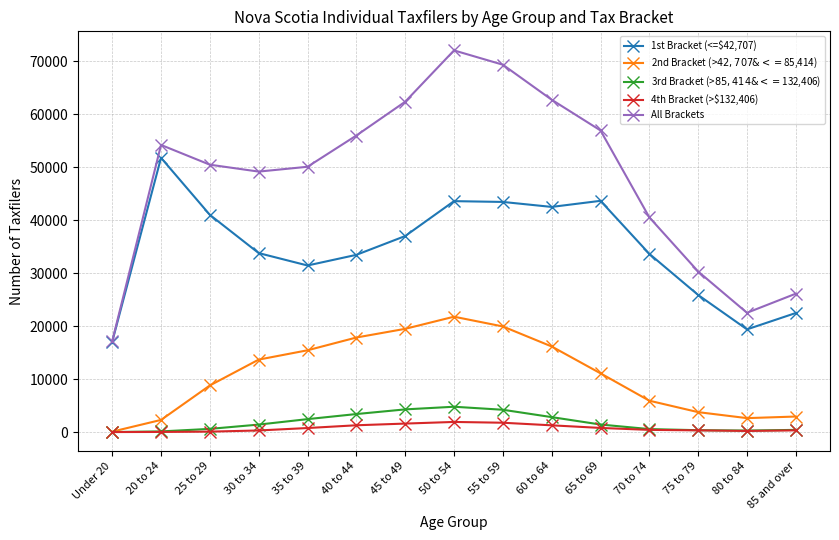

What is the difference between the highest and lowest values at 75 to 79?

29990